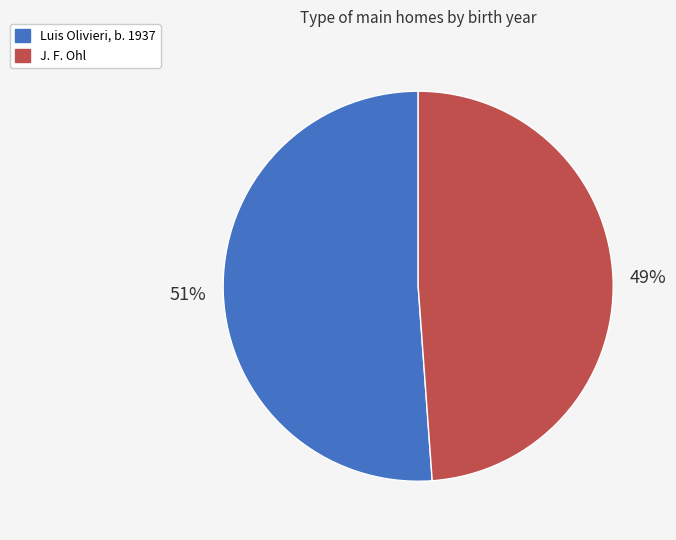

How many slices are in this pie chart?

2